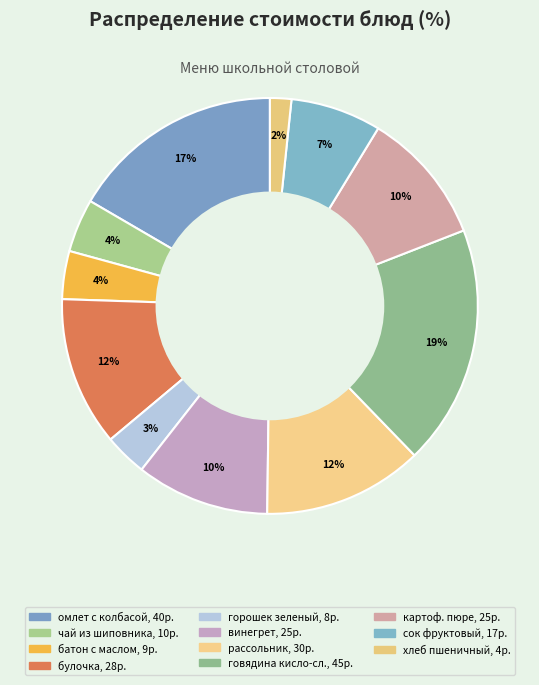

How many slices are in this pie chart?

11